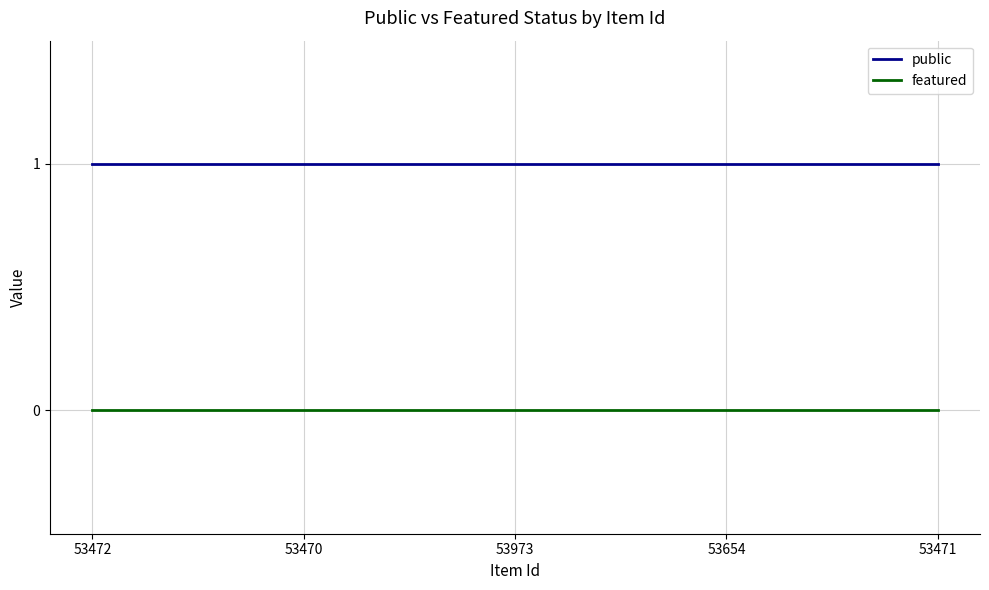

True or false: public and featured cross at least once.

False